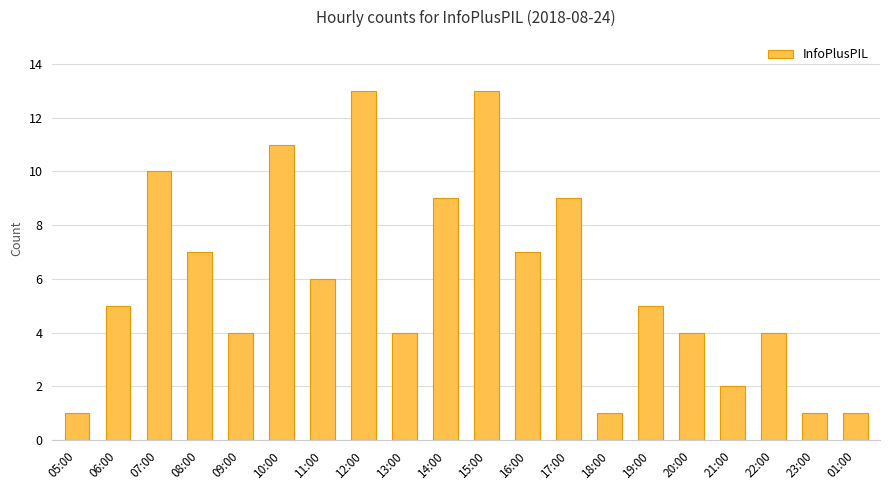

What is the maximum value shown in the chart?

13